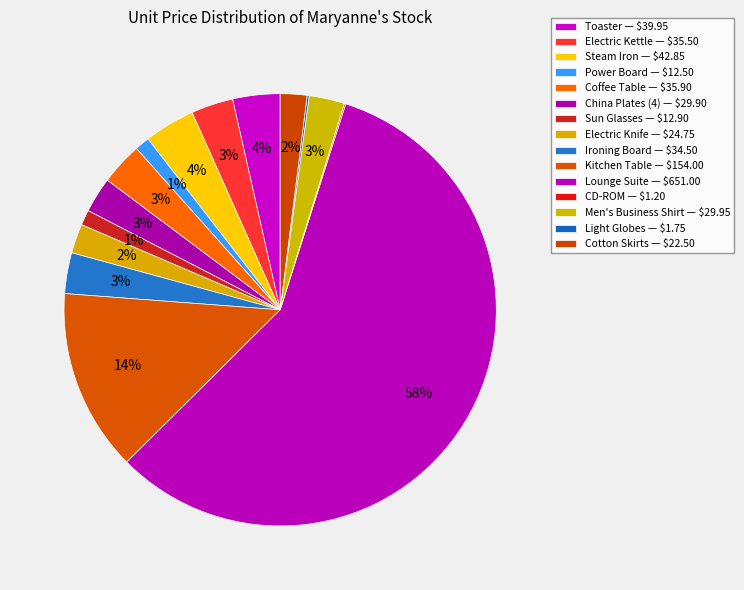

Which category has the smallest portion of the pie?

CD-ROM